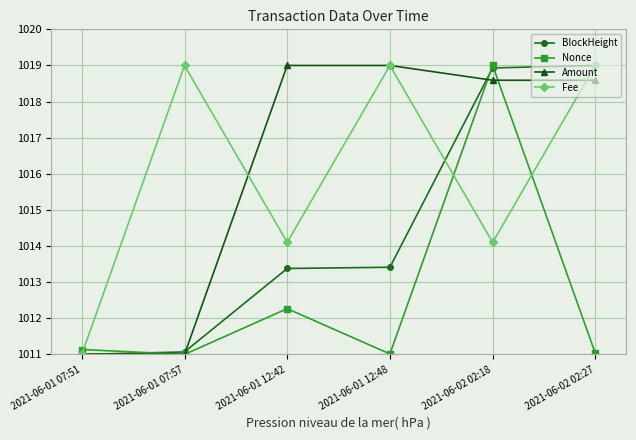

How many interior local peaks does the Amount series have?

1